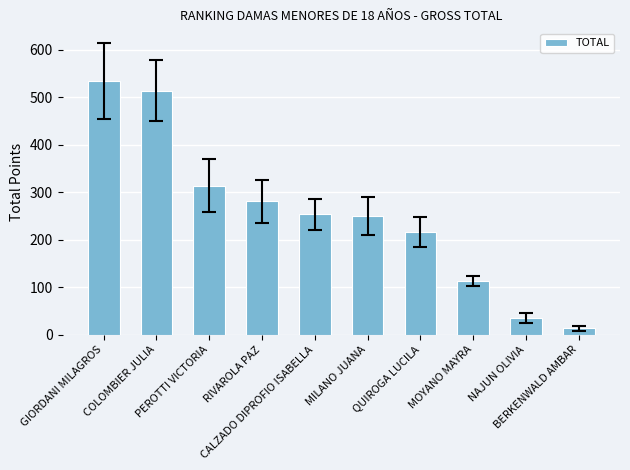

Does the chart contain any negative values?

No